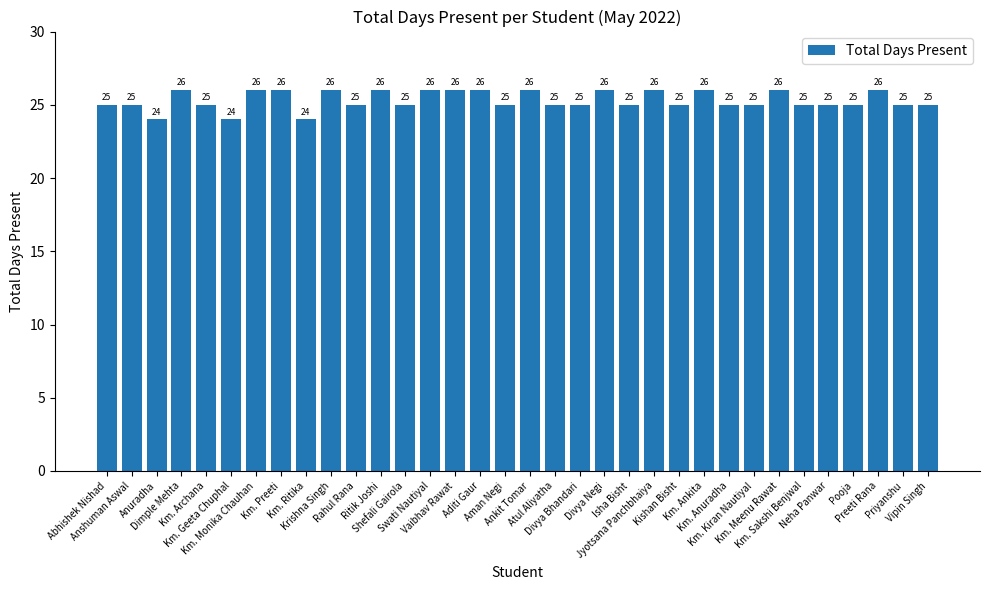

What is the smallest value displayed?

24